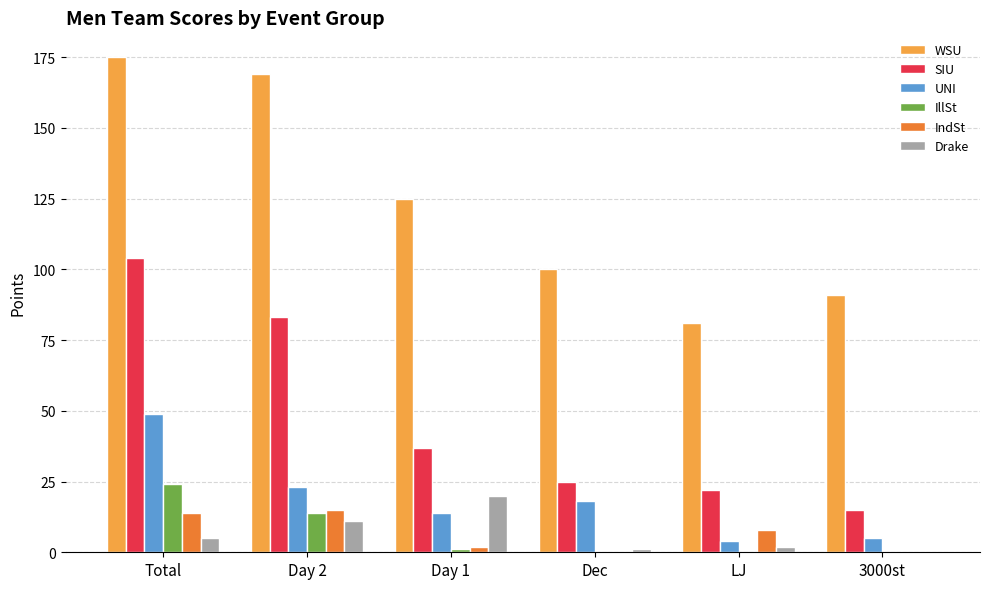

True or false: UNI has a value of 79 at Total.

False